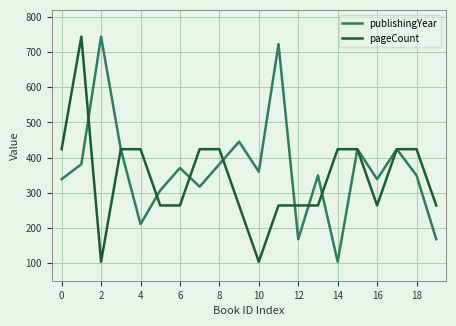

How many series are shown in this chart?

2